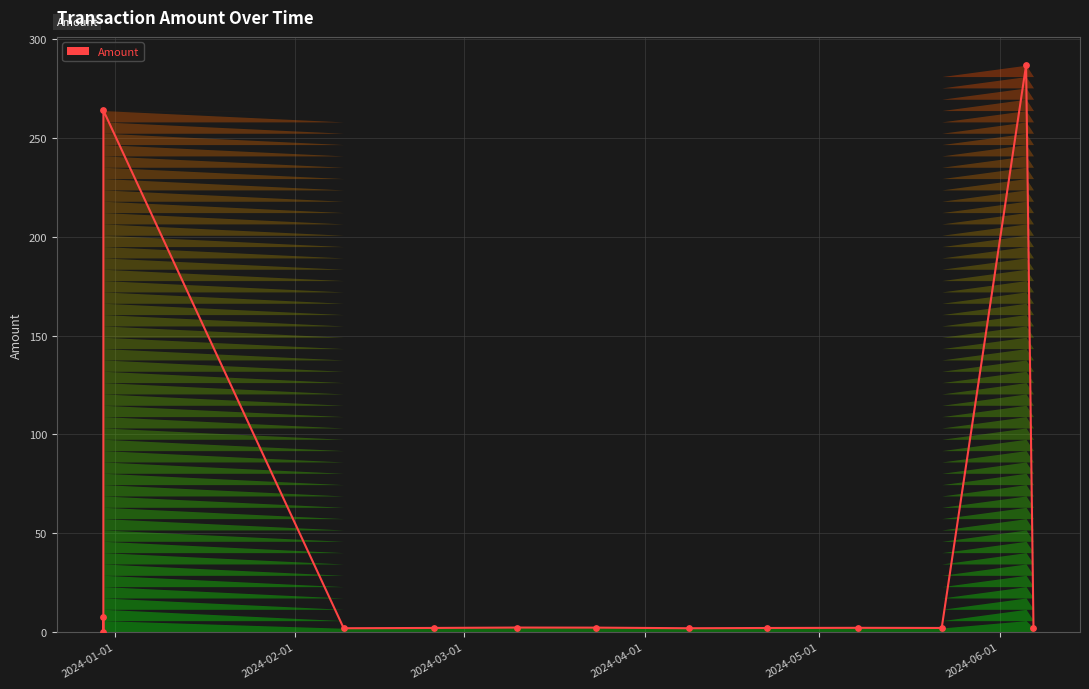

What is the greatest value displayed?

286.9